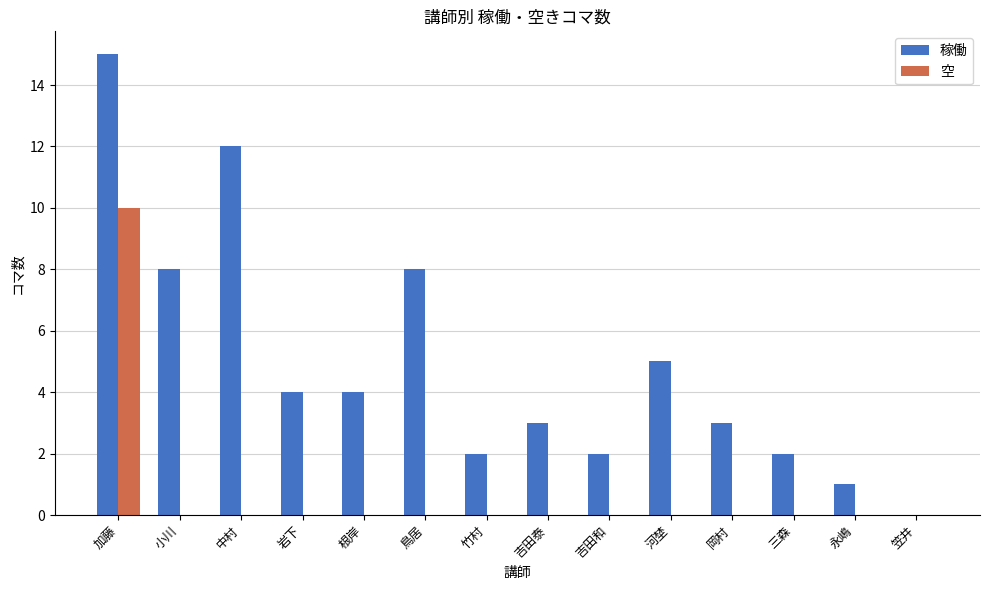

Which category has the highest value across all series?

加藤